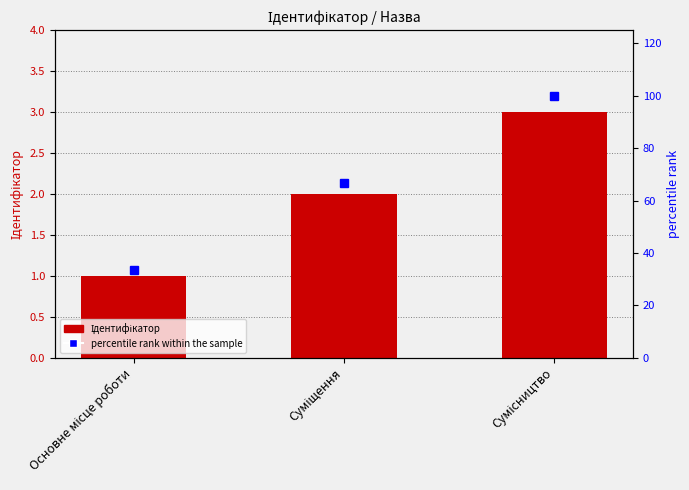

Count the number of data series in this chart.

2